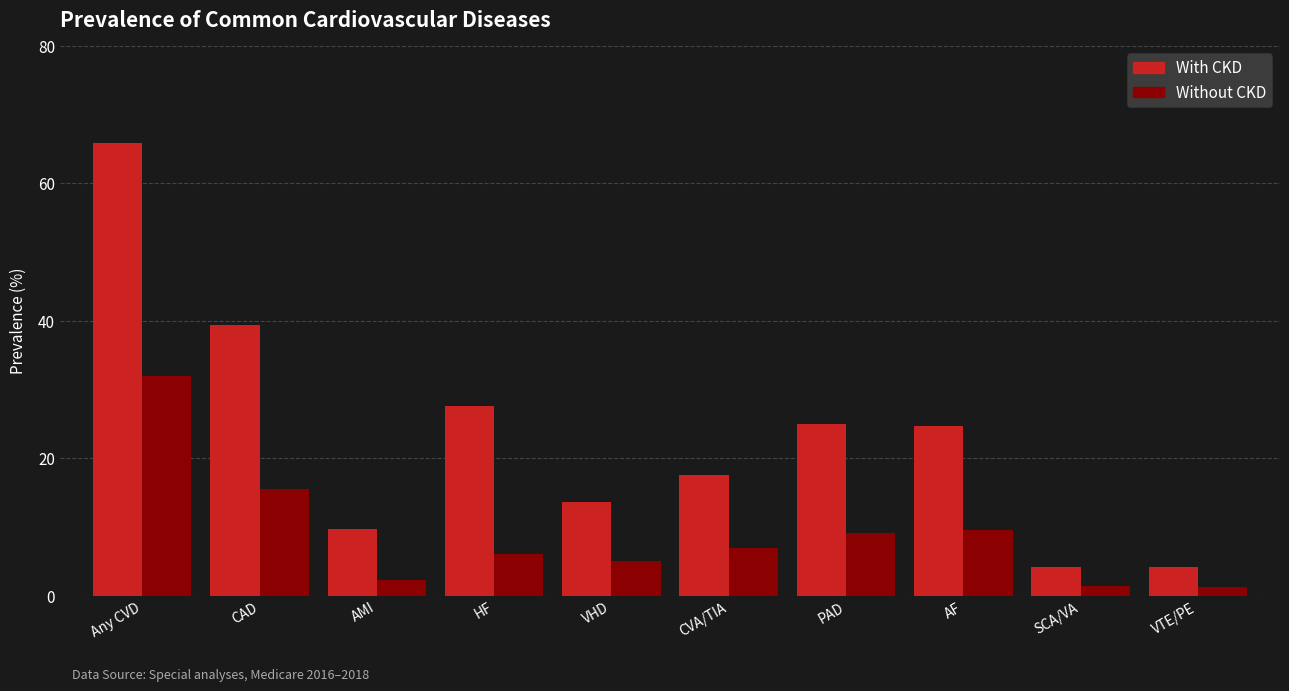

At which category is the sum across all series the highest?

Any CVD